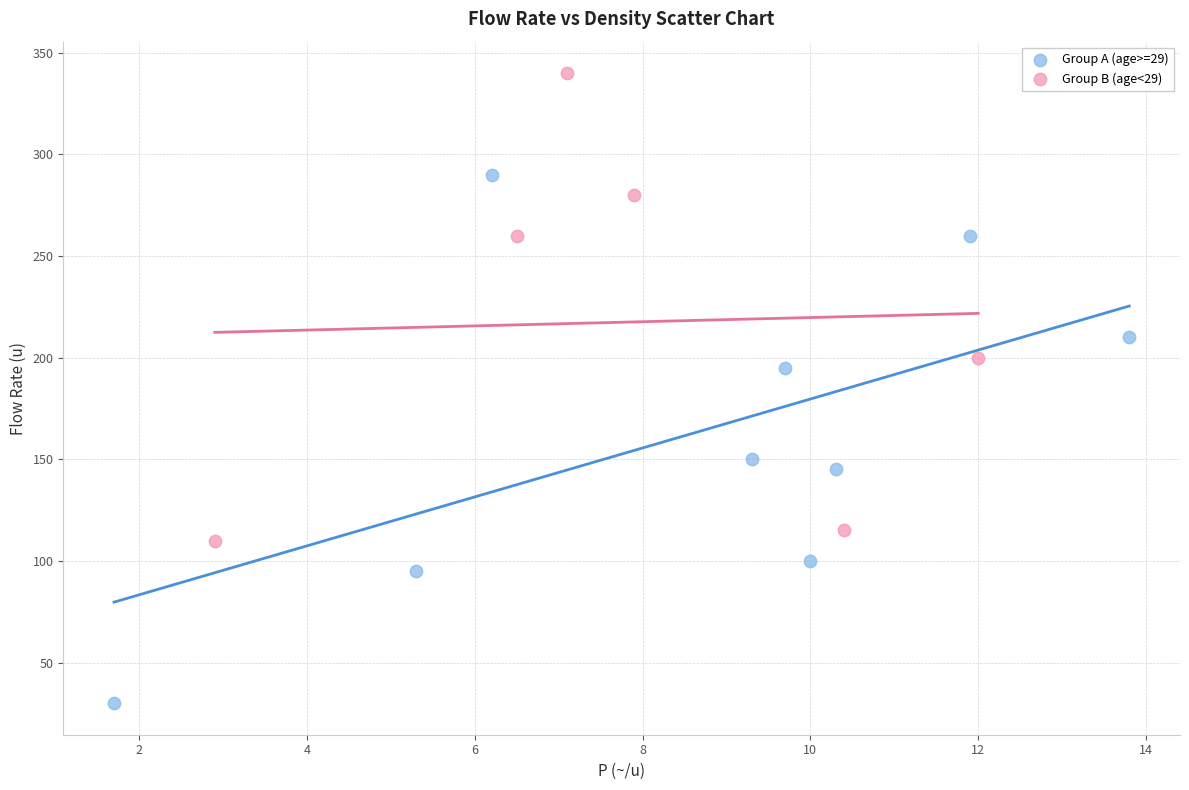

Which series contains the lowest Y value?

Group A (age>=29)